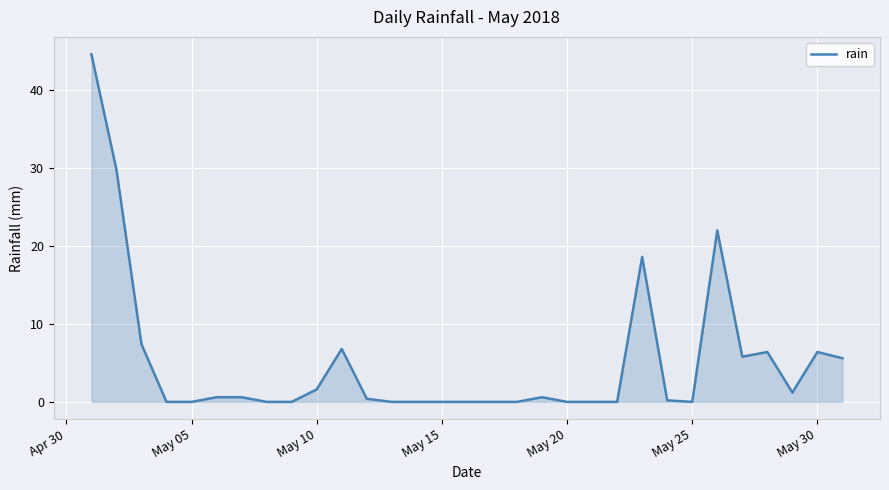

Does the chart have visible grid lines?

Yes